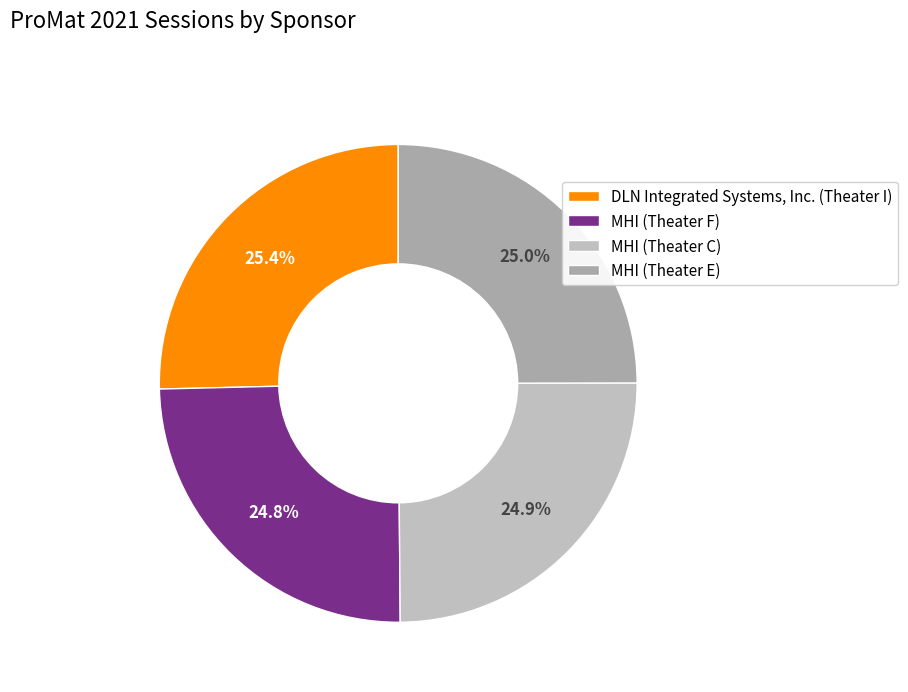

What is the largest slice in the pie chart?

DLN Integrated Systems, Inc. (Theater I)